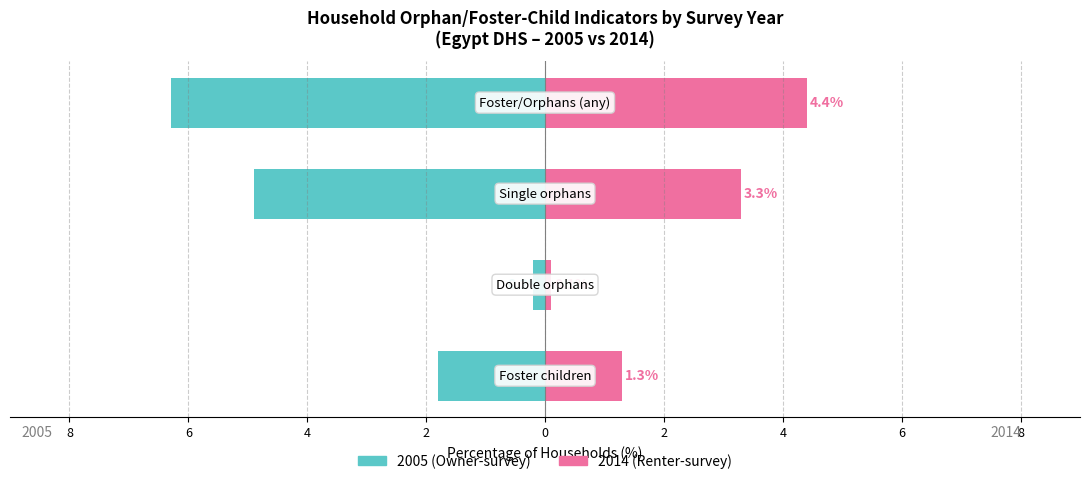

At 2005, list the series in order from smallest to largest.

Households with double orphans, Households with foster children, Households with single orphans, Households with foster children and/or orphans